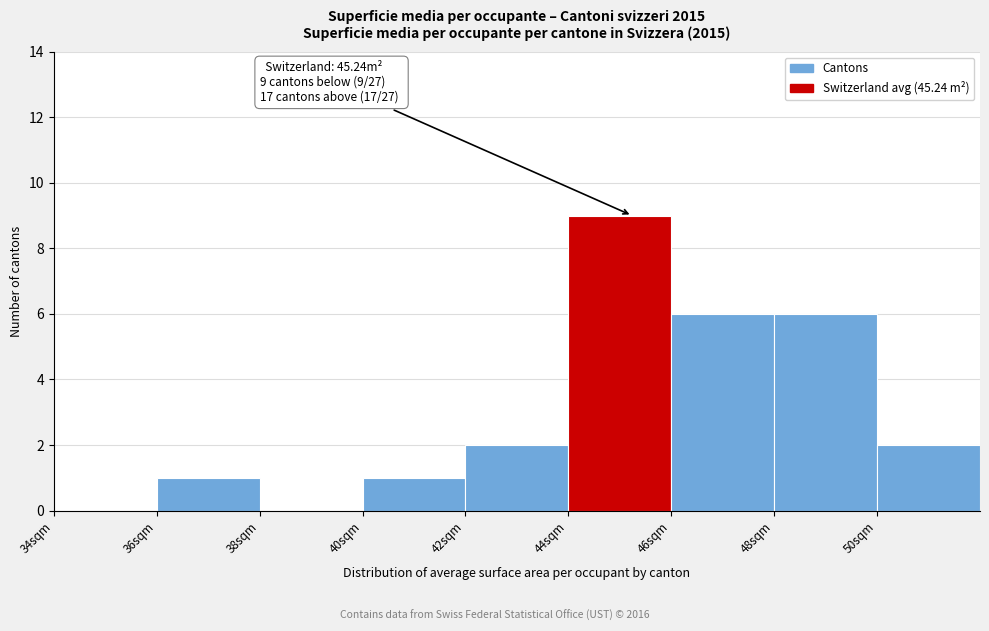

Which range on the x-axis has the tallest bar?

44 to 46